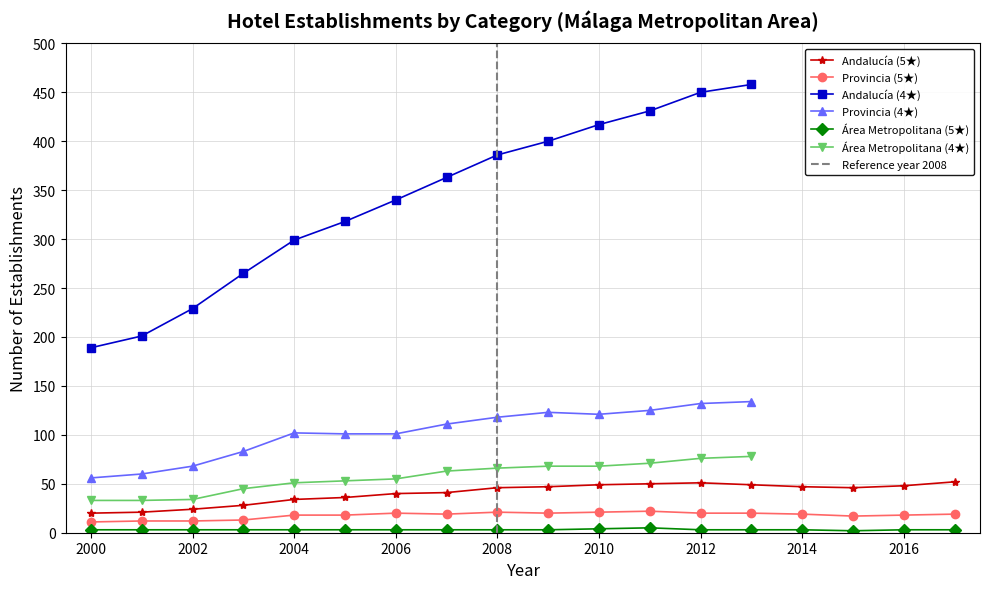

How many interior local peaks does the Andalucía (5★) series have?

1